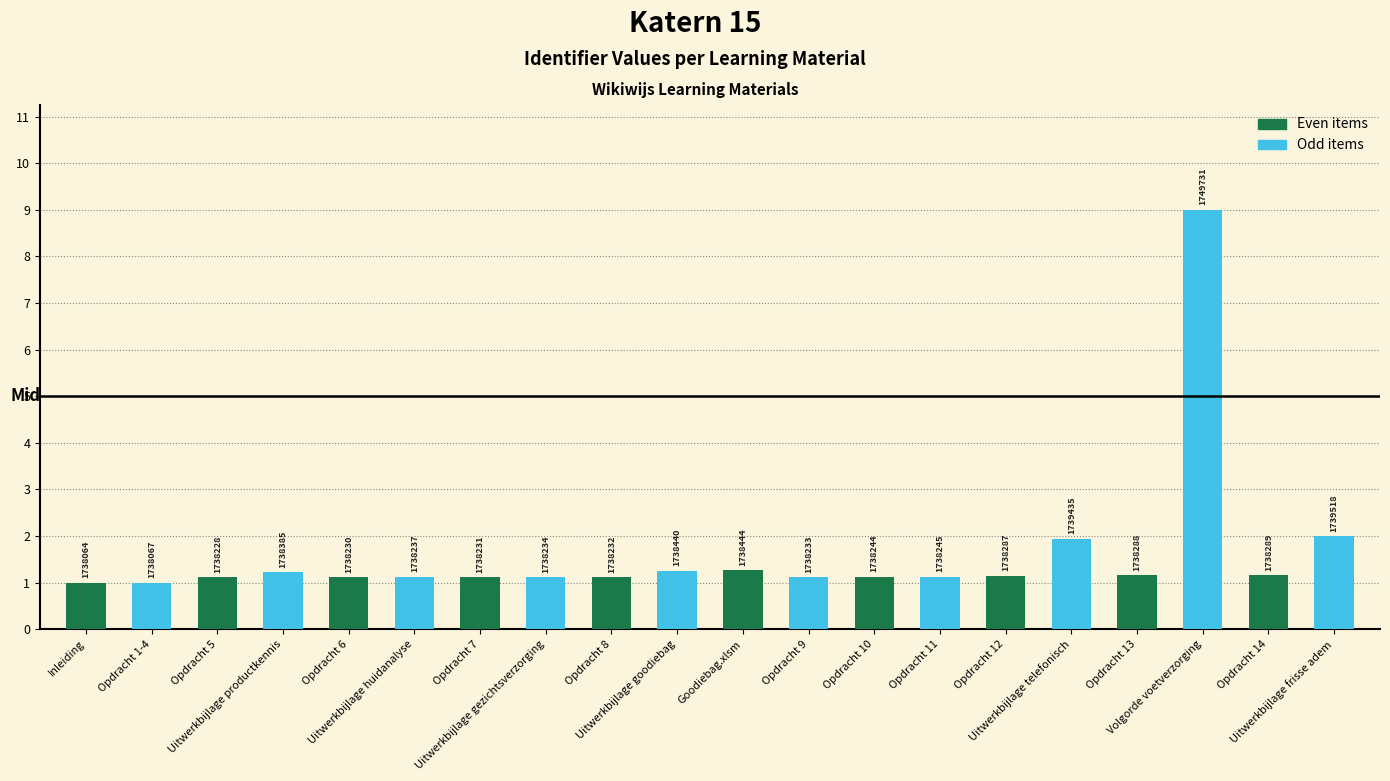

What is the sum of all Even items values?

11.3